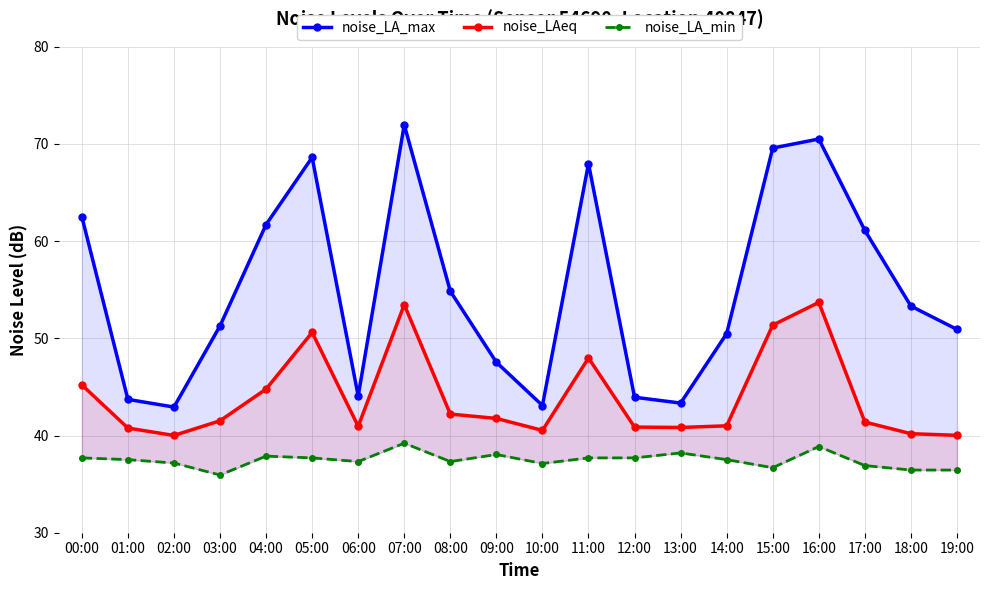

List the series in order of their overall mean, lowest first.

noise_LA_min, noise_LAeq, noise_LA_max